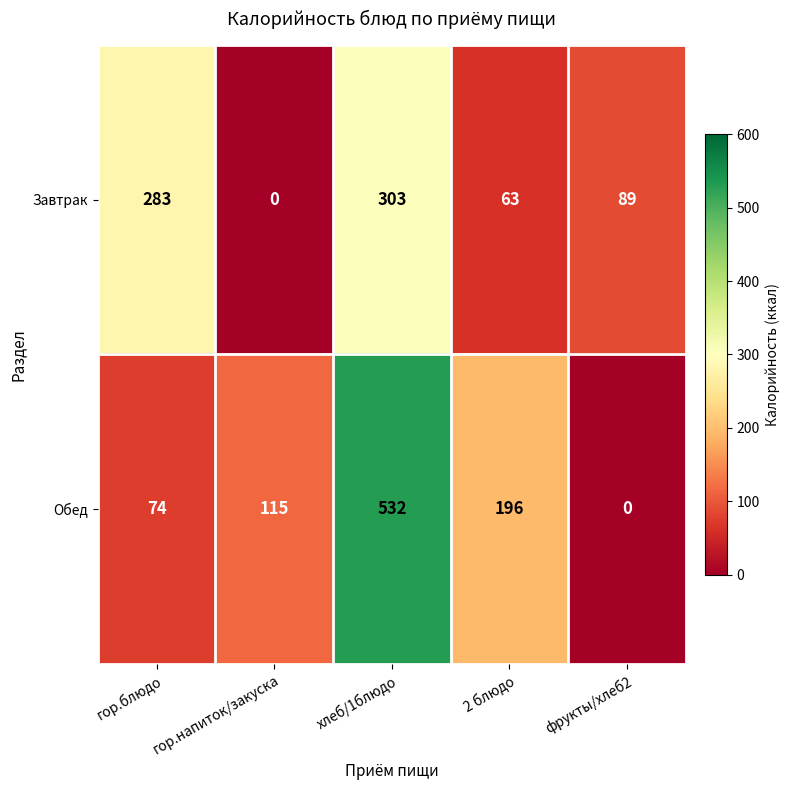

What is the greatest value displayed?

532